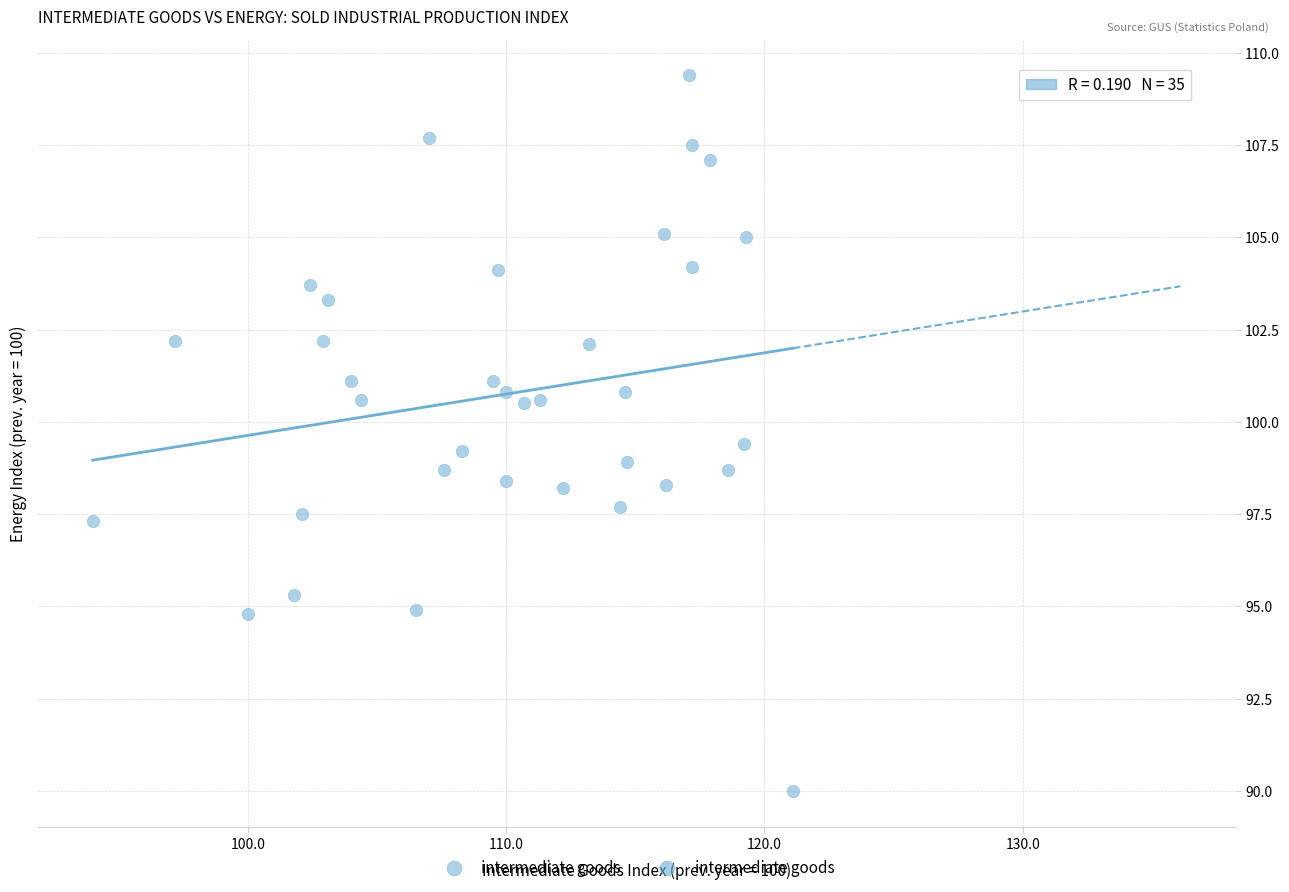

What is the range of X values (max minus min)?

27.1